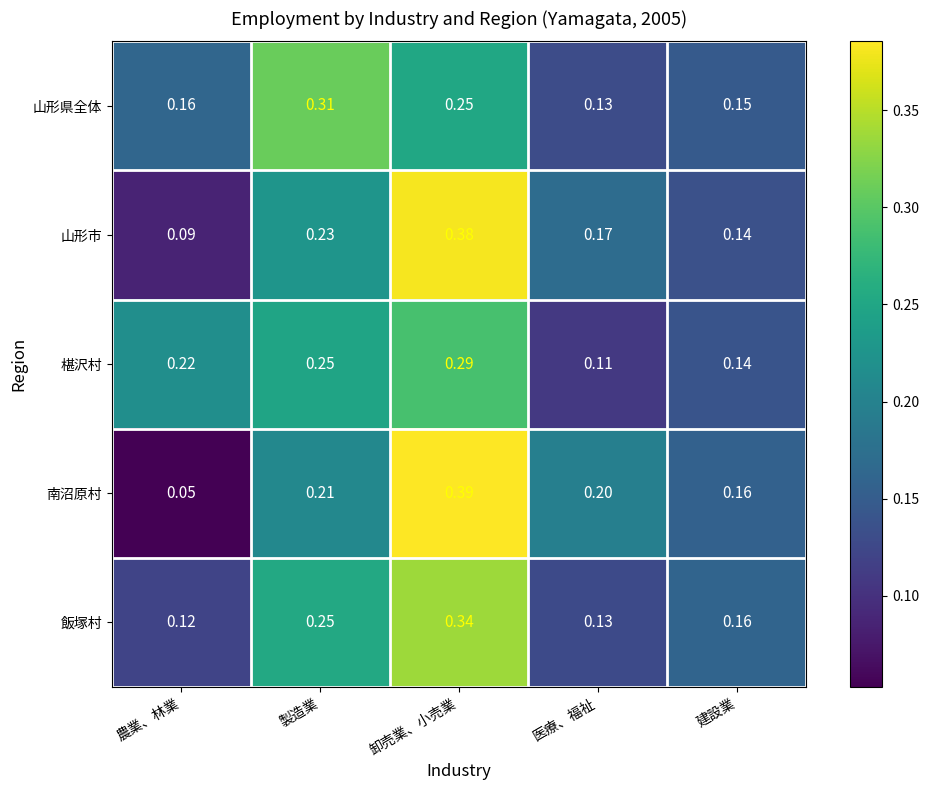

Between 製造業 and 建設業, which series saw the biggest shift?

山形県全体